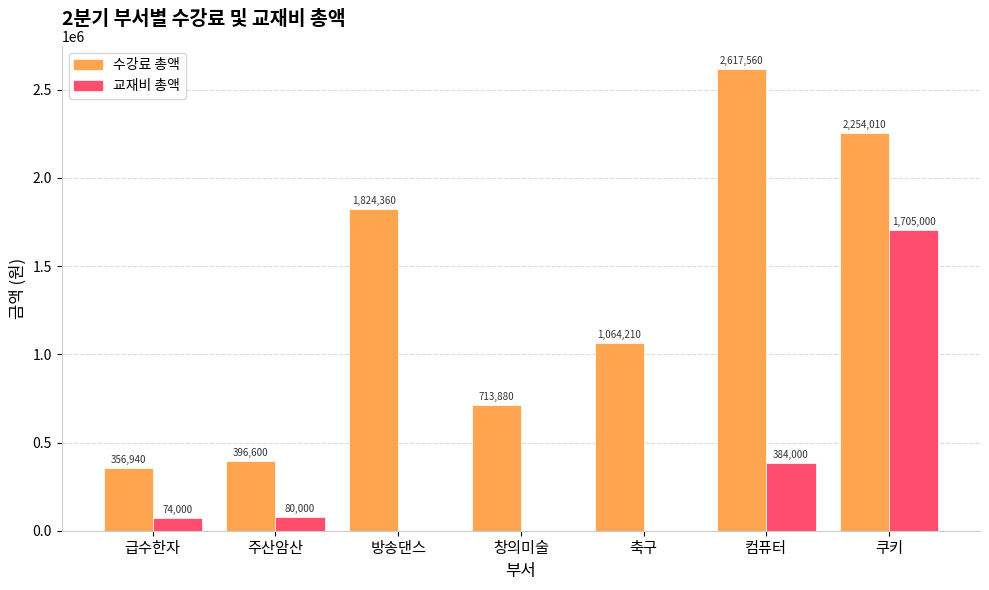

The value of 교재비 총액 at 축구 is 0. True or false?

True